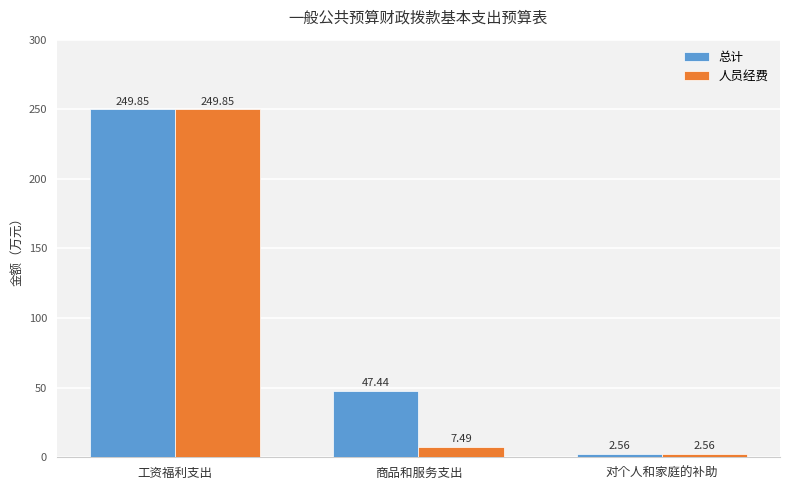

Between 工资福利支出 and 商品和服务支出, which series saw the biggest shift?

人员经费